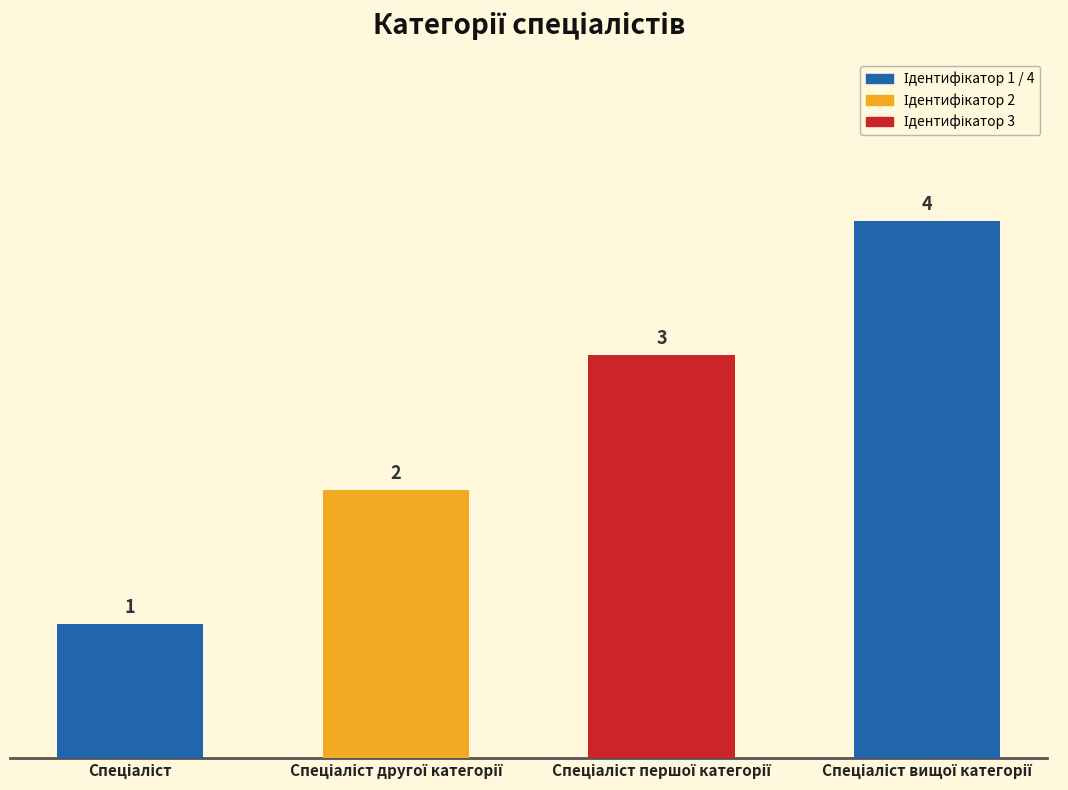

How many data points does each series have?

4